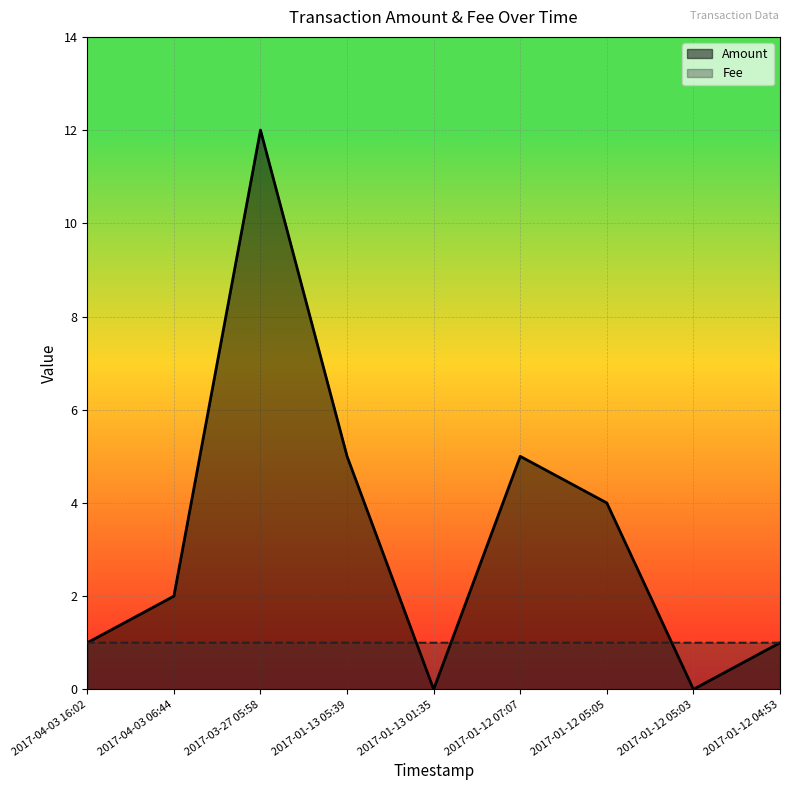

Reading left to right, extract all data points from this chart.

Amount: 1.0	2.0	12.0	5.0	0.0	5.0	4.0	0.0	1.0
Fee: 1.0	1.0	1.0	1.0	1.0	1.0	1.0	1.0	1.0